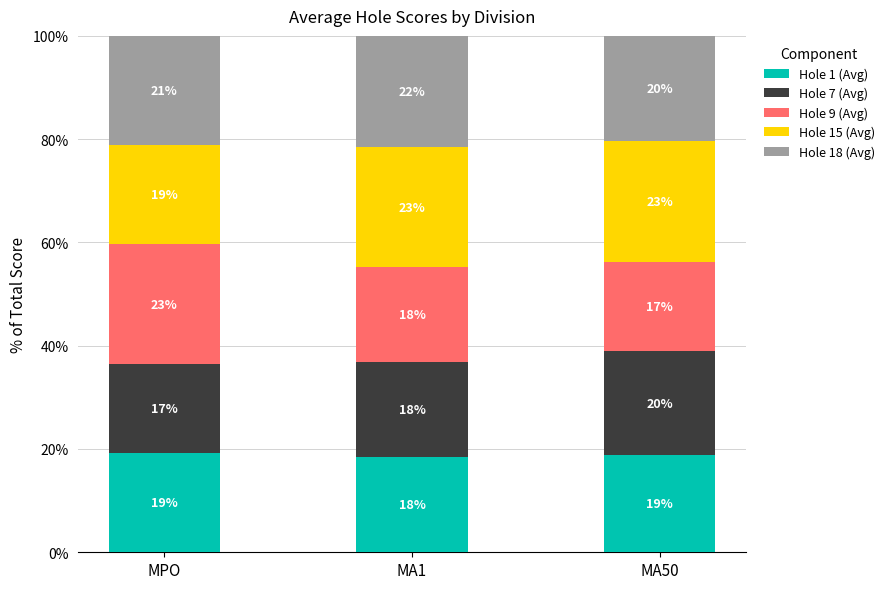

What are all the series names shown in the legend?

Hole 1 (Avg), Hole 7 (Avg), Hole 9 (Avg), Hole 15 (Avg), Hole 18 (Avg)